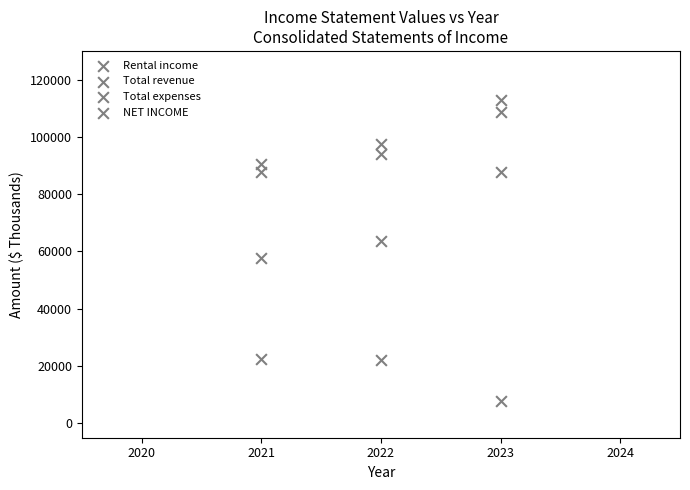

How many points are shown in the scatter plot?

12